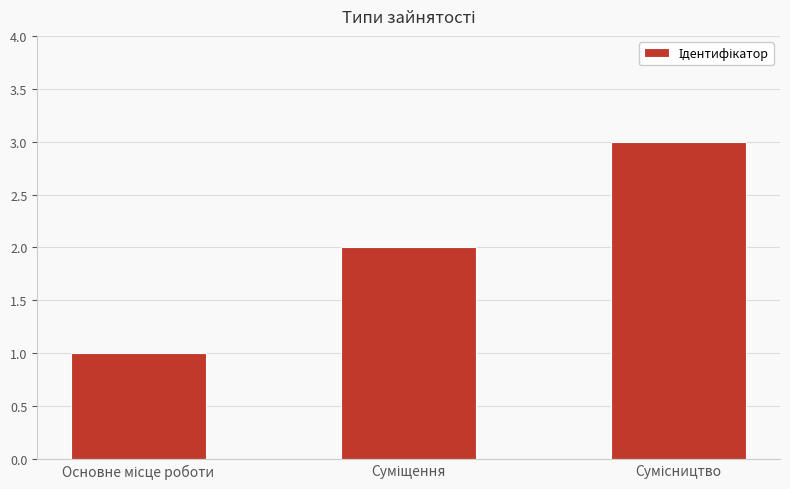

What is the difference between the maximum and minimum values?

2